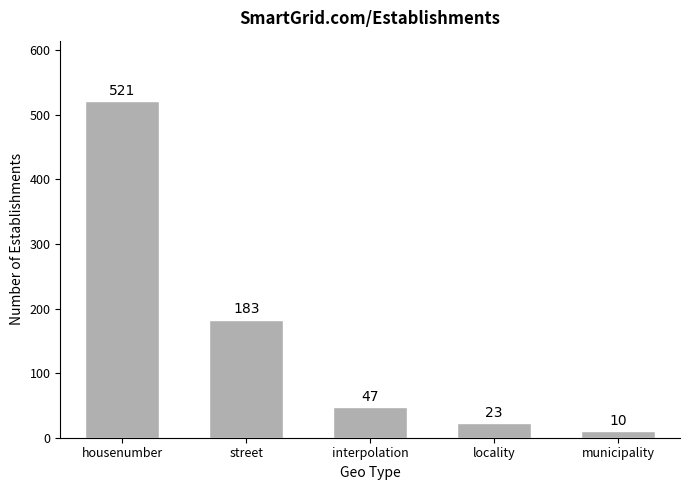

What is the value of the 4th bar from the left?

23